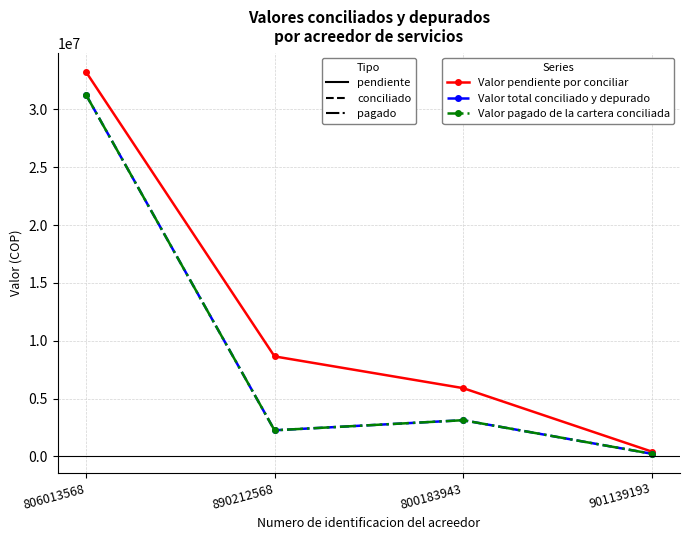

Does the chart have visible grid lines?

Yes